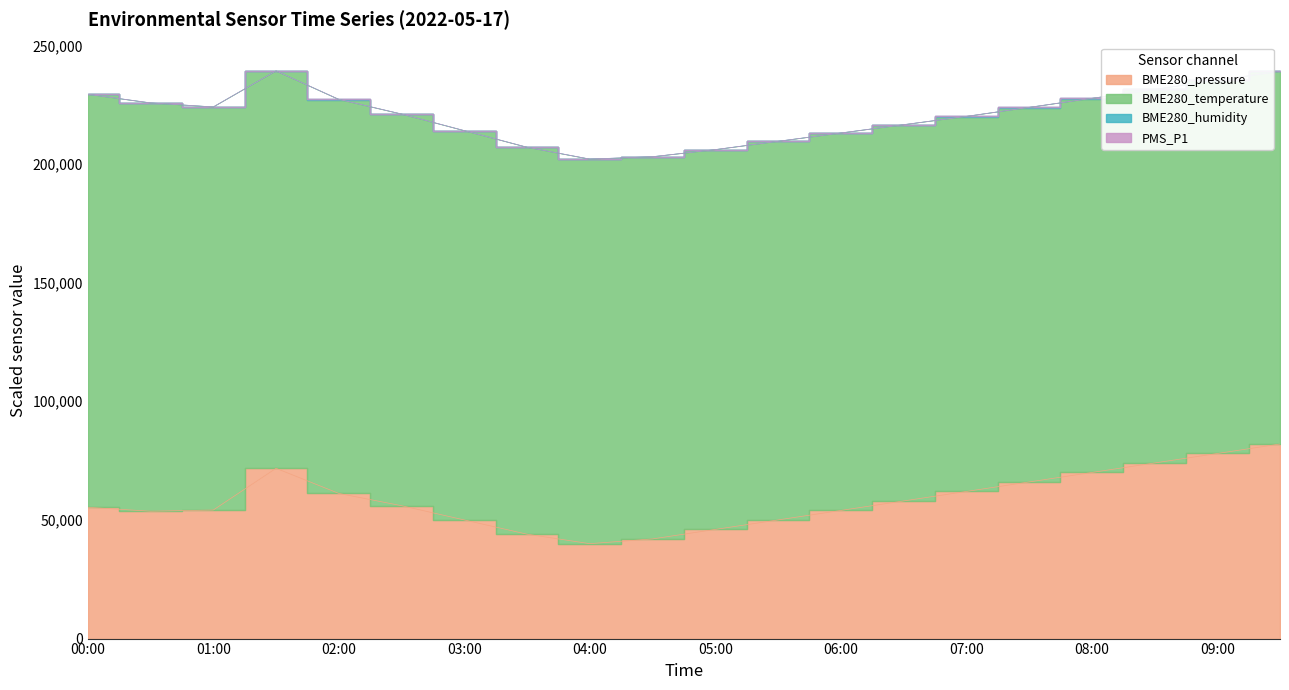

What are all the series names shown in the legend?

PMS_P1, BME280_humidity, BME280_temperature, BME280_pressure